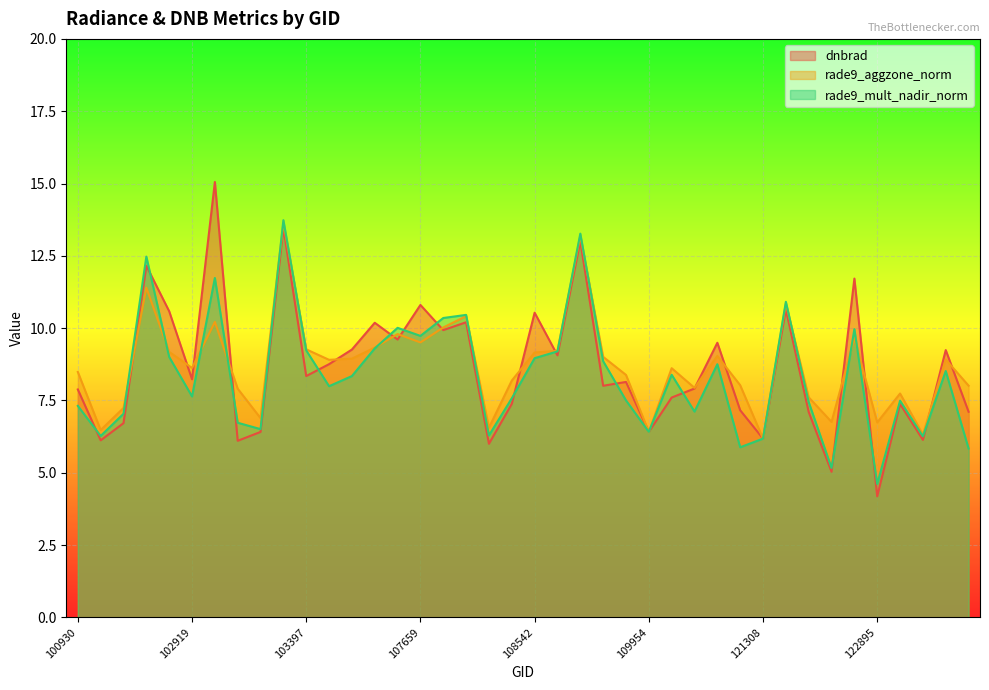

The dnbrad series shows 9.2 at 123600. True or false?

True